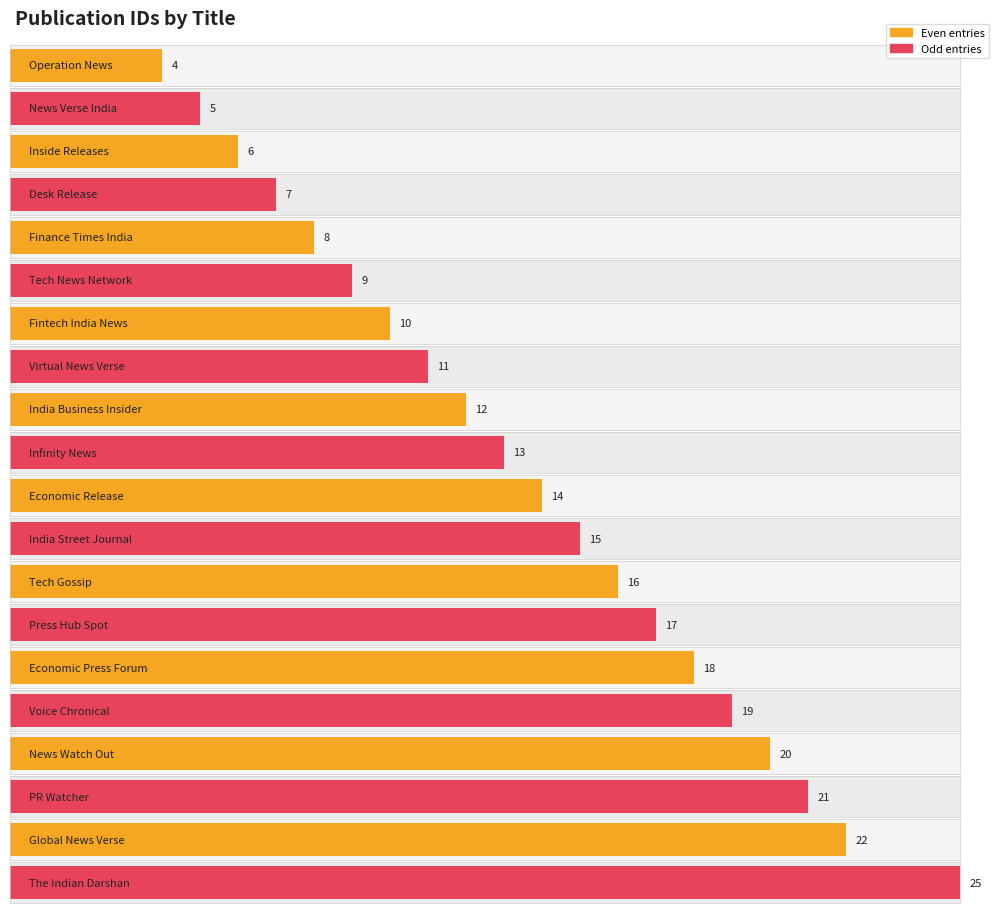

What is the sum of the values at Global News Verse and Tech Gossip?

38